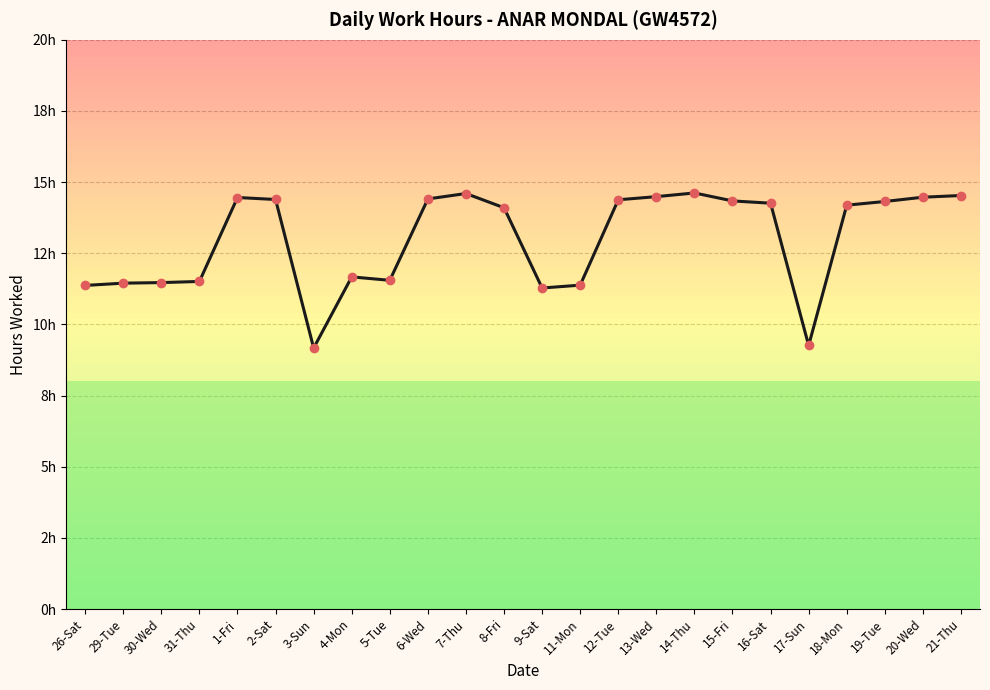

How many points are higher than both their immediate neighbors (excluding endpoints)?

4